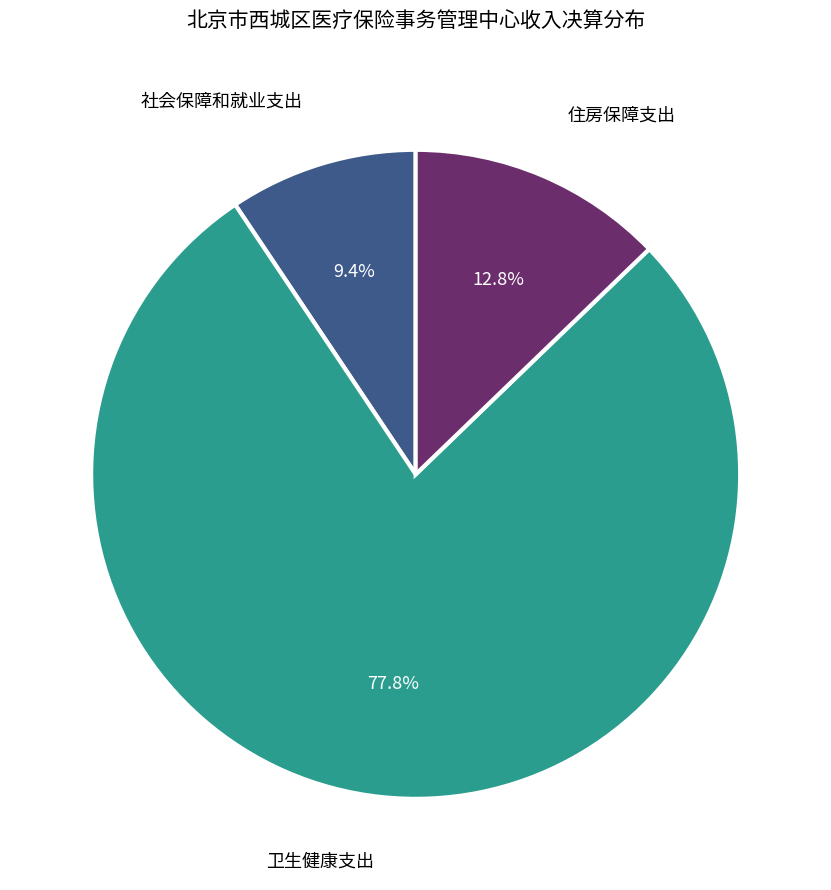

True or false: 社会保障和就业支出 accounts for 9% of the total.

True